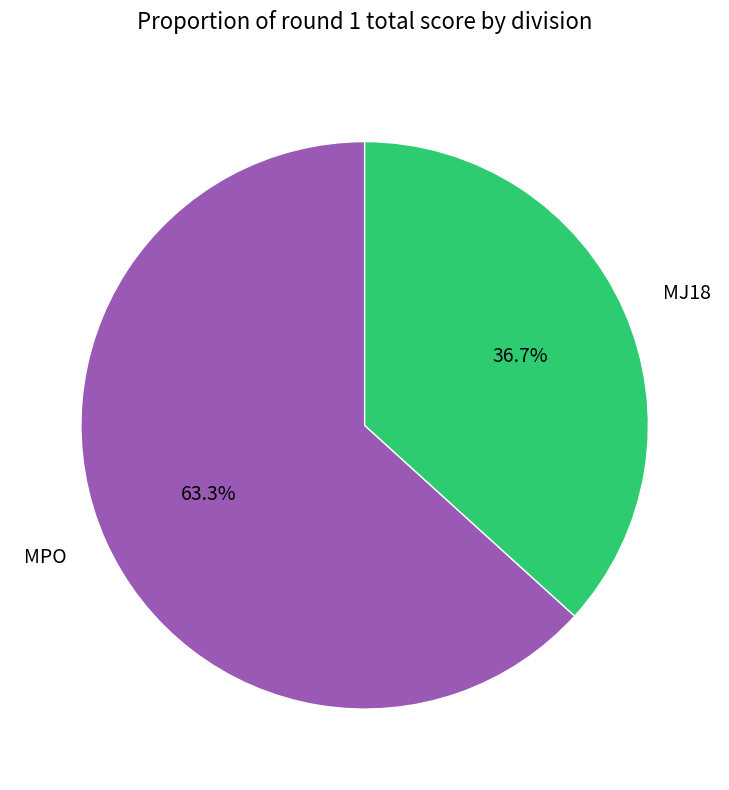

Rank the categories by value from highest to lowest.

MPO, MJ18